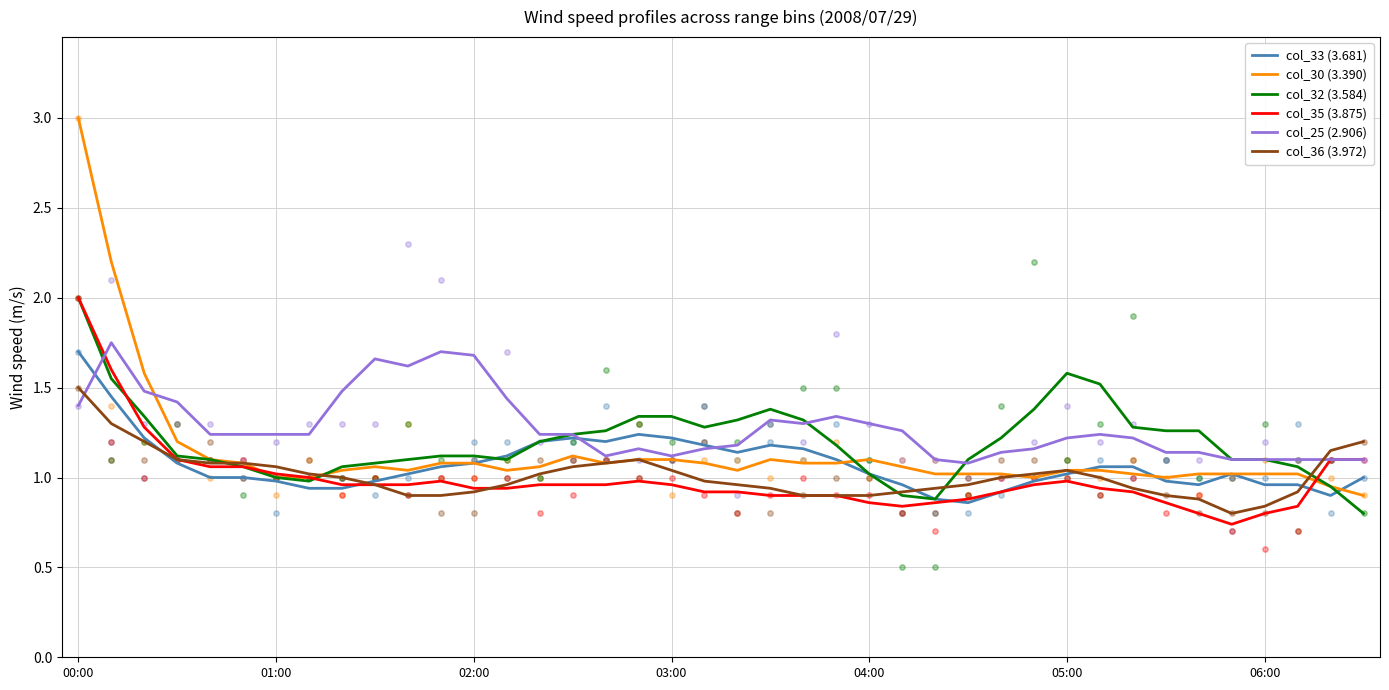

What is the total value across all series at 39?

6.1